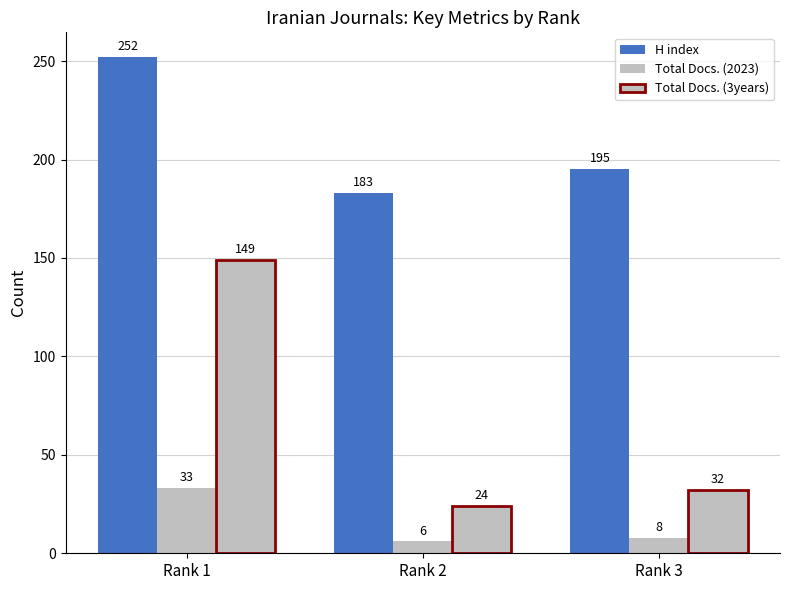

What is the sum of all Total Docs. (3years) values?

205